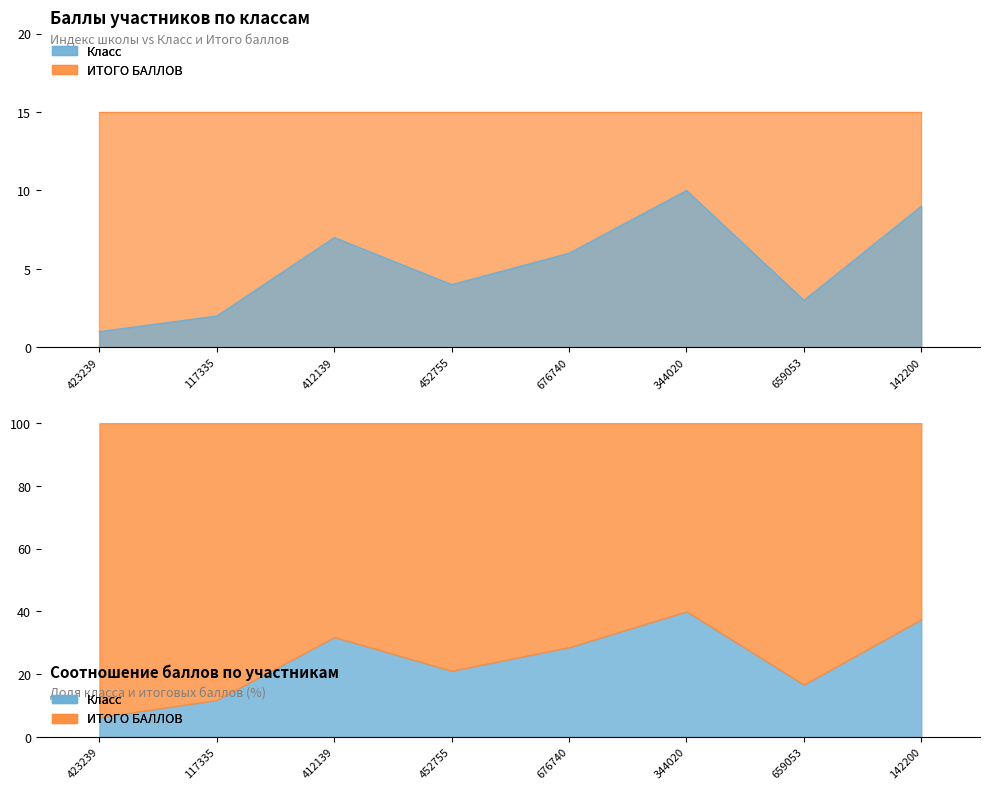

Reading left to right, list all the values displayed in this chart.

423239=1	117335=2	412139=7	452755=4	676740=6	344020=10	659053=3	142200=9